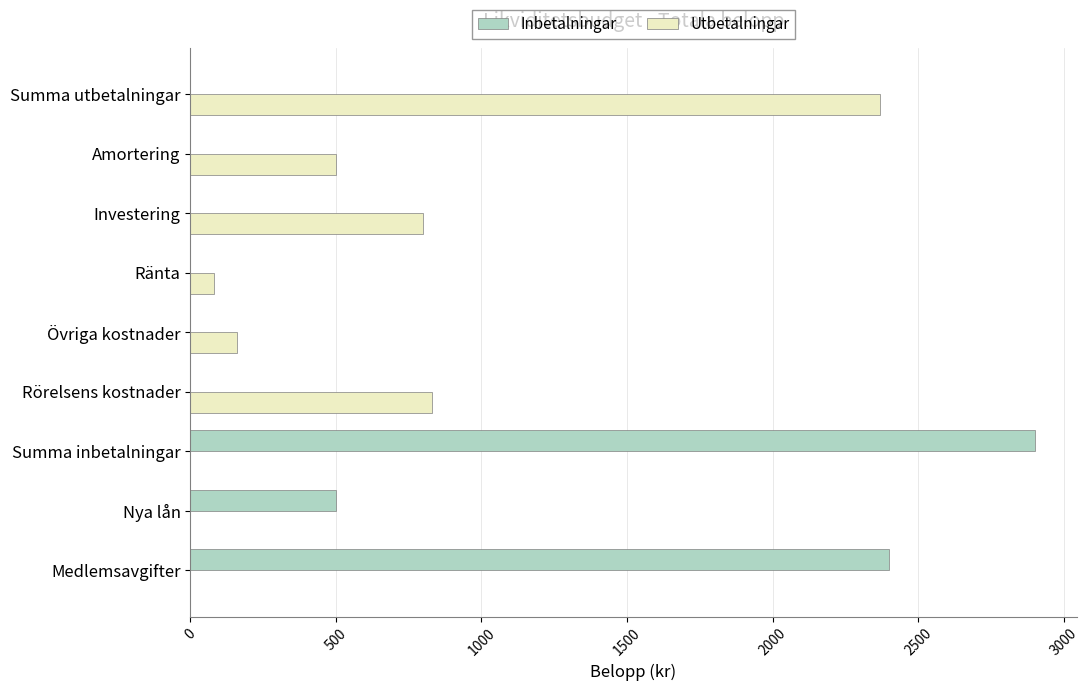

Which category has the highest value across all series?

Summa inbetalningar